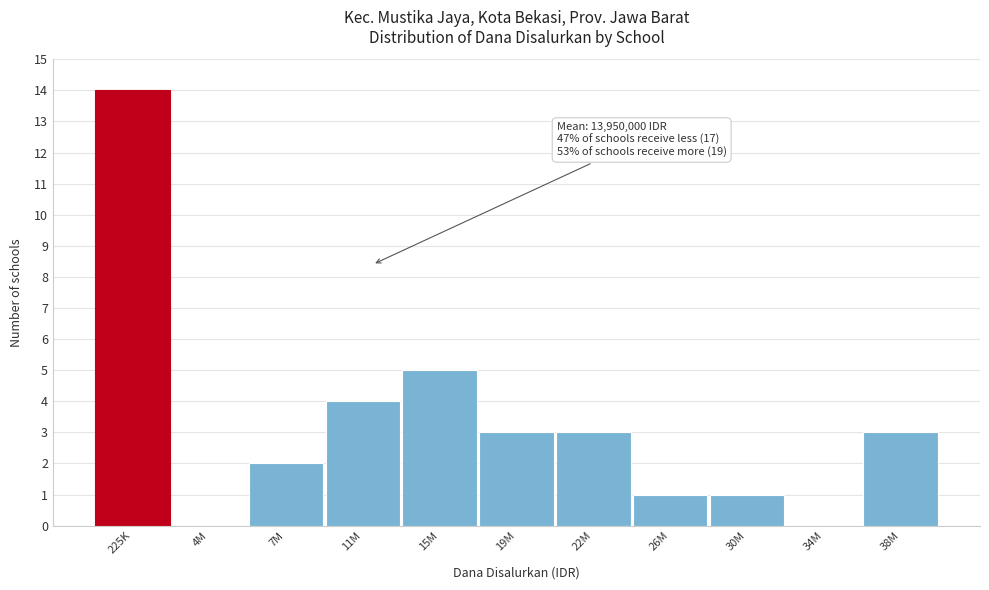

Reading left to right, transcribe all the data shown in this chart.

225K=14	4M=0	7M=2	11M=4	15M=5	19M=3	22M=3	26M=1	30M=1	34M=0	38M=3